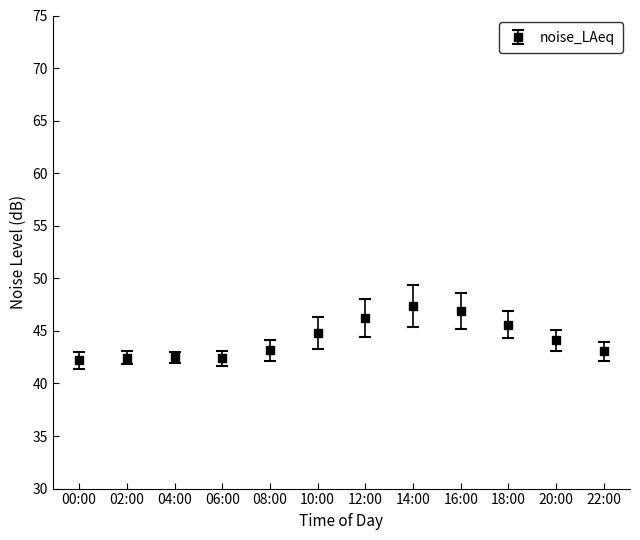

The chart shows a value of 47.4 at 14:00. True or false?

True